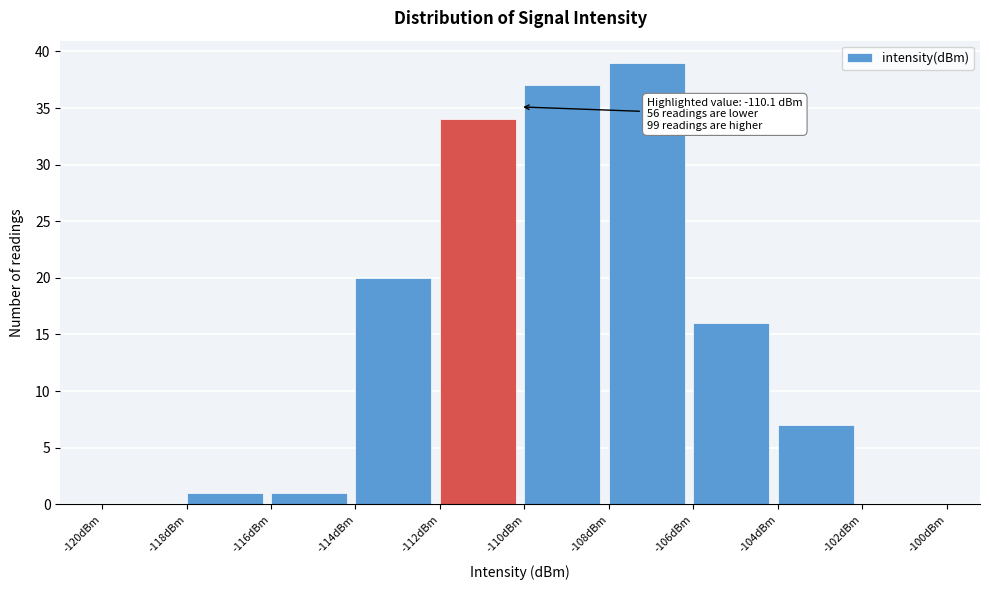

Over which range of the x-axis is the bar tallest?

-108 to -106